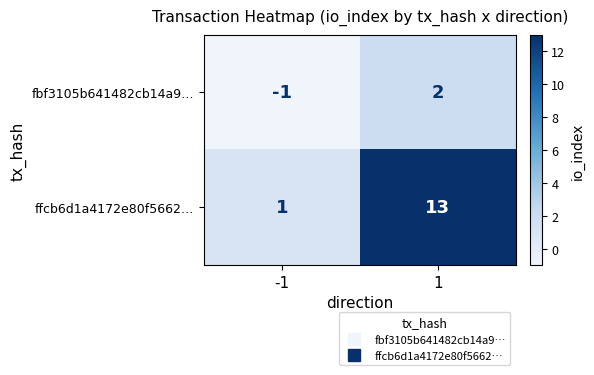

Reading right to left, transcribe all the data shown in this chart.

fbf3105b641482cb14a9…: 1=2	-1=-1
ffcb6d1a4172e80f5662…: 1=13	-1=1